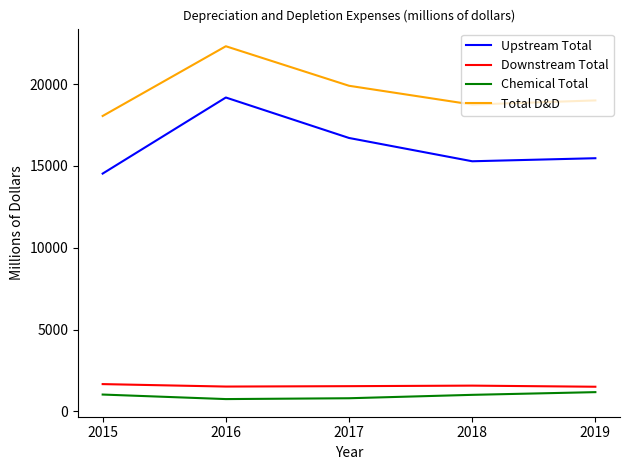

The Downstream Total series shows 792 at 2018. True or false?

False